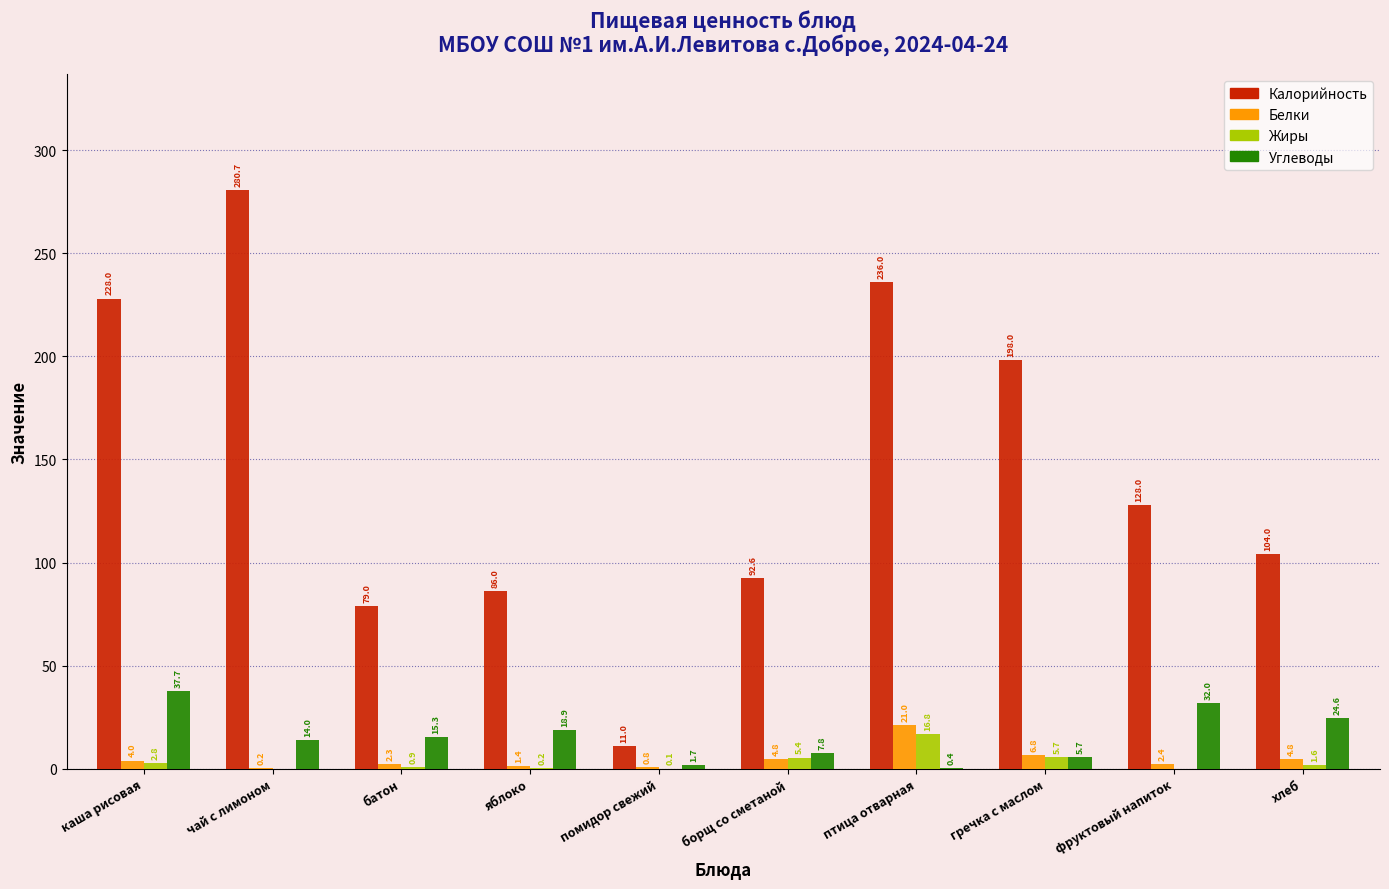

Reading right to left, extract all data points from this chart.

Калорийность: хлеб=104.0	фруктовый напиток=128.0	гречка с маслом=198.0	птица отварная=236.0	борщ со сметаной=92.6	помидор свежий=11.0	яблоко=86.0	батон=79.0	чай с лимоном=280.7	каша рисовая=228.0
Белки: хлеб=4.8	фруктовый напиток=2.4	гречка с маслом=6.8	птица отварная=21.0	борщ со сметаной=4.8	помидор свежий=0.8	яблоко=1.4	батон=2.3	чай с лимоном=0.2	каша рисовая=4.0
Жиры: хлеб=1.6	фруктовый напиток=0.0	гречка с маслом=5.7	птица отварная=16.8	борщ со сметаной=5.4	помидор свежий=0.1	яблоко=0.2	батон=0.9	чай с лимоном=0.0	каша рисовая=2.8
Углеводы: хлеб=24.6	фруктовый напиток=32.0	гречка с маслом=5.7	птица отварная=0.4	борщ со сметаной=7.8	помидор свежий=1.7	яблоко=18.9	батон=15.3	чай с лимоном=14.0	каша рисовая=37.7